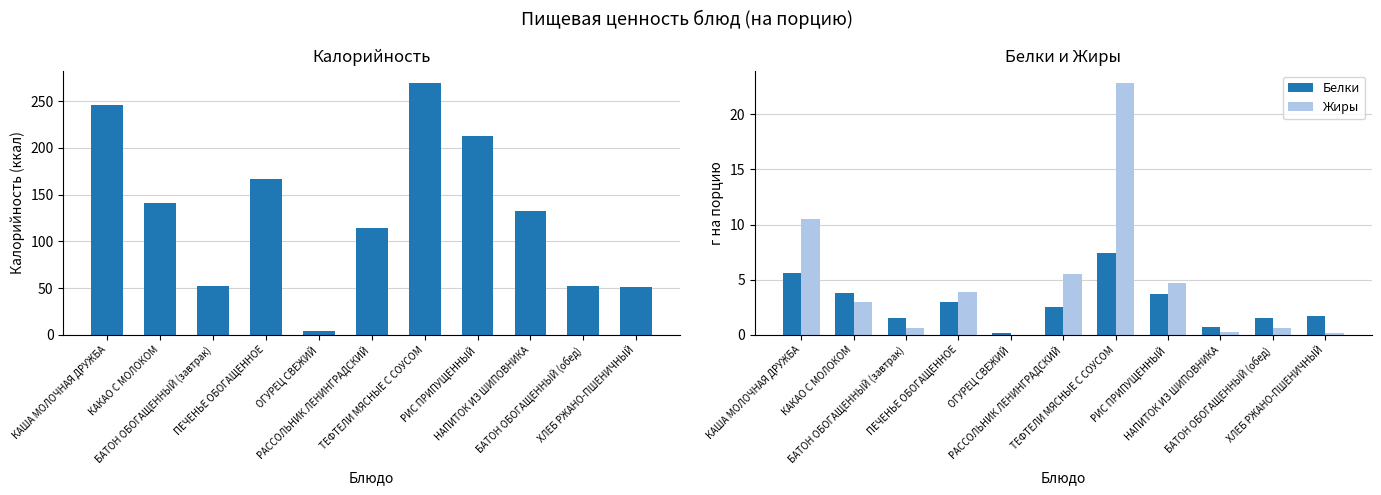

At how many categories does at least one series exceed 228?

2